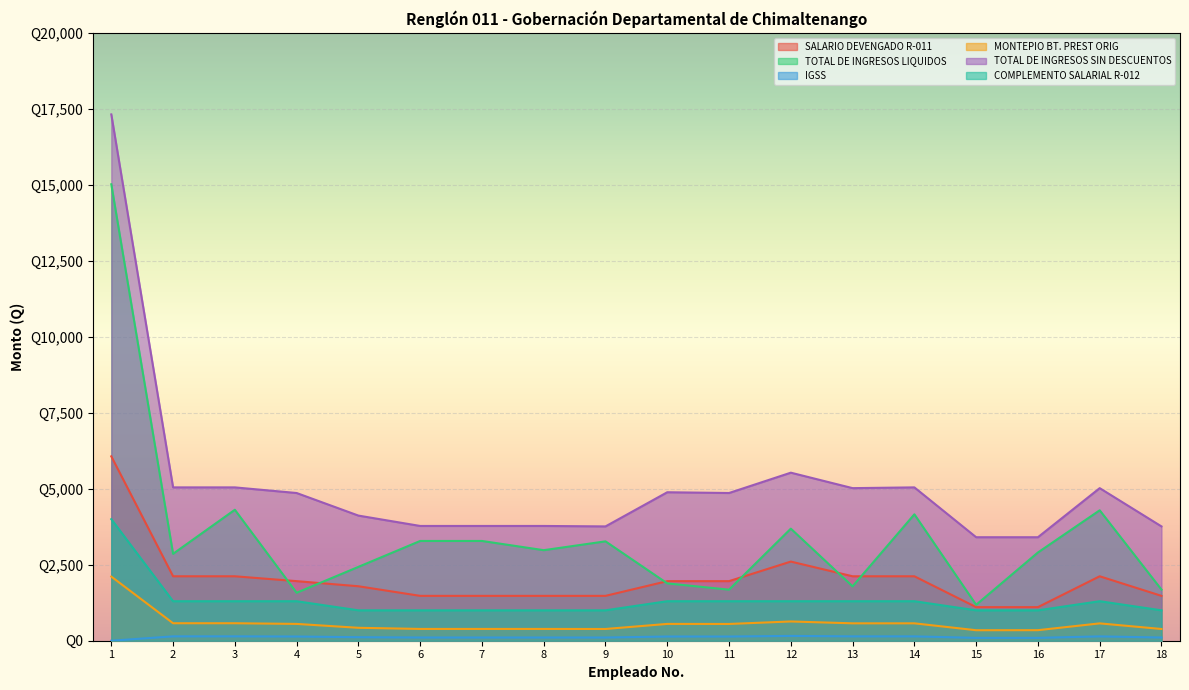

Does the chart display data point markers on the line(s)?

No